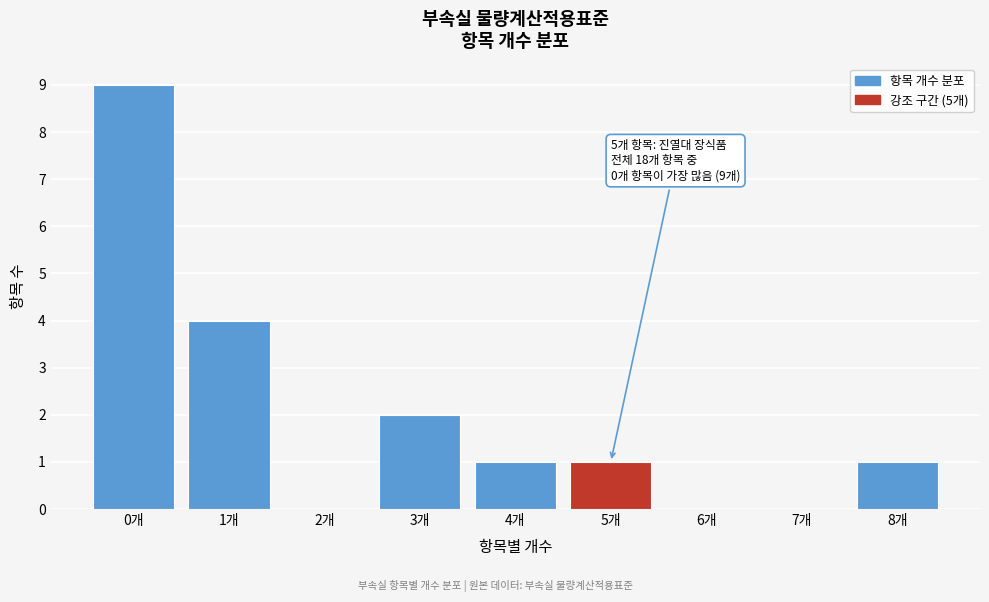

Reading left to right, what are all the values shown in this chart?

0개=9	1개=4	2개=0	3개=2	4개=1	5개=1	6개=0	7개=0	8개=1